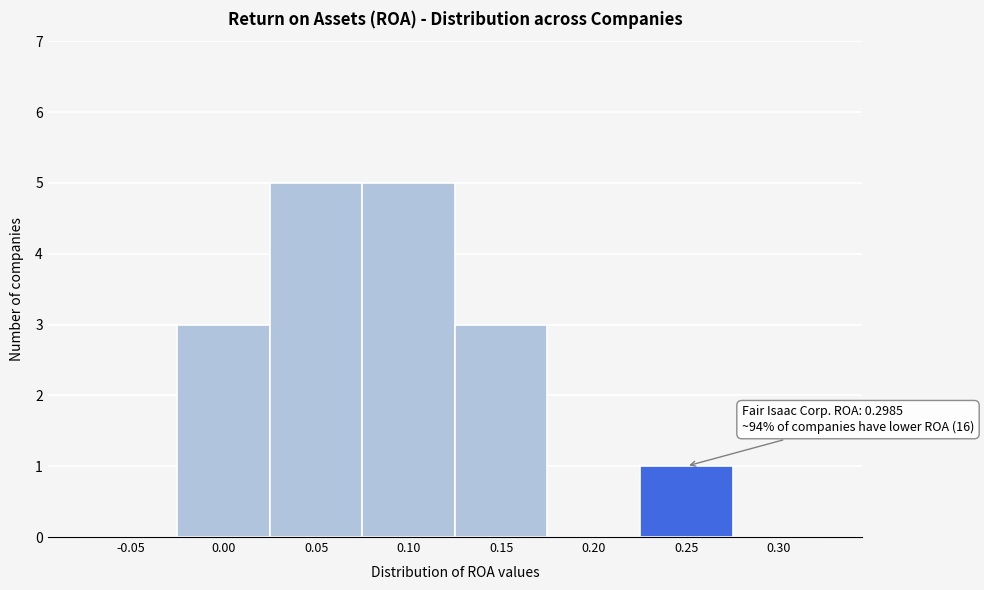

Reading left to right, extract all data points from this chart.

-0.05=0	0.00=3	0.05=5	0.10=5	0.15=3	0.20=0	0.25=1	0.30=0